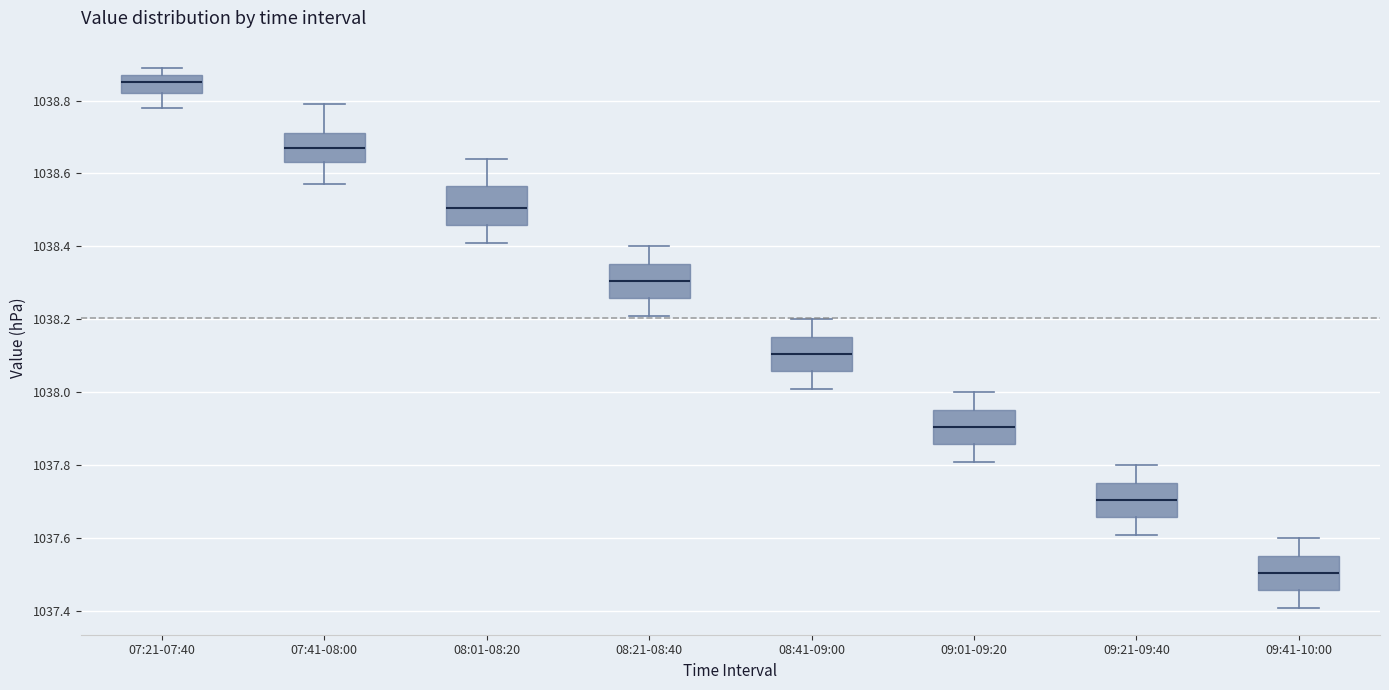

Which box's median line is the lowest?

09:41-10:00